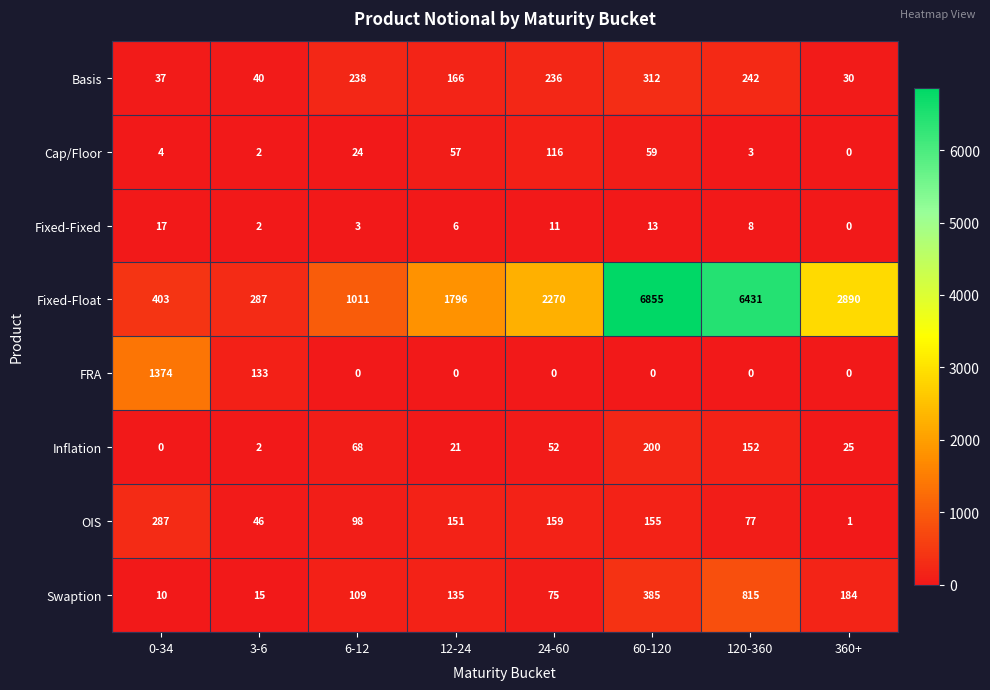

The value of OIS at 0-34 is 101. True or false?

False